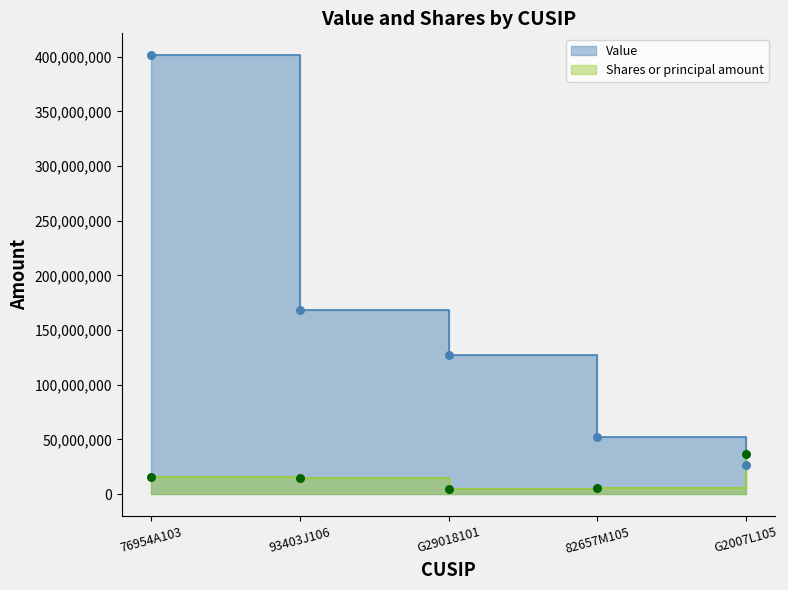

Which series has the widest spread of Y values?

Value